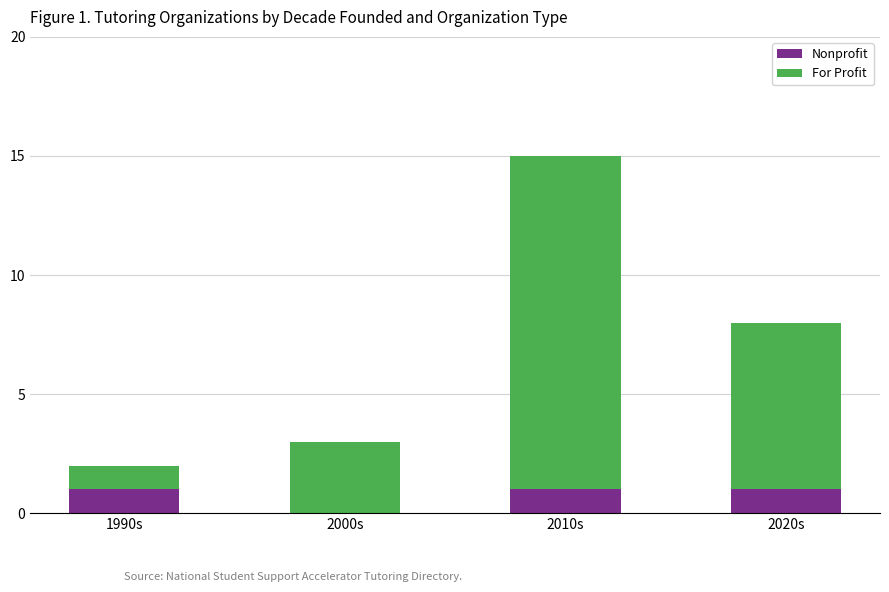

Is it true that Nonprofit equals 0 at 2000s?

True